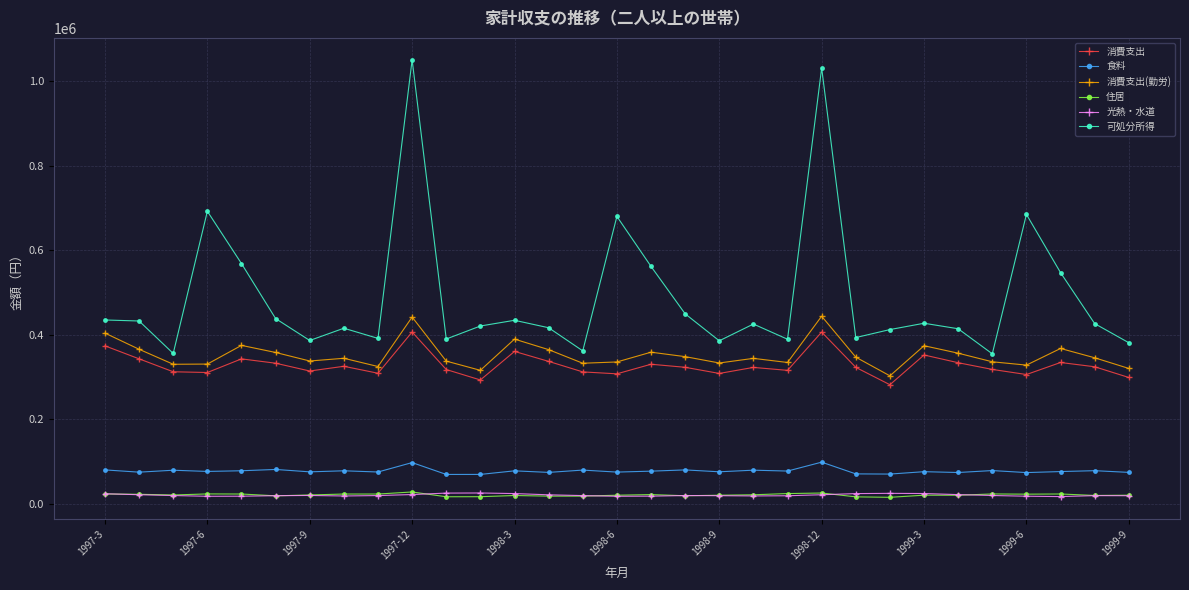

Does the chart display data point markers on the line(s)?

Yes